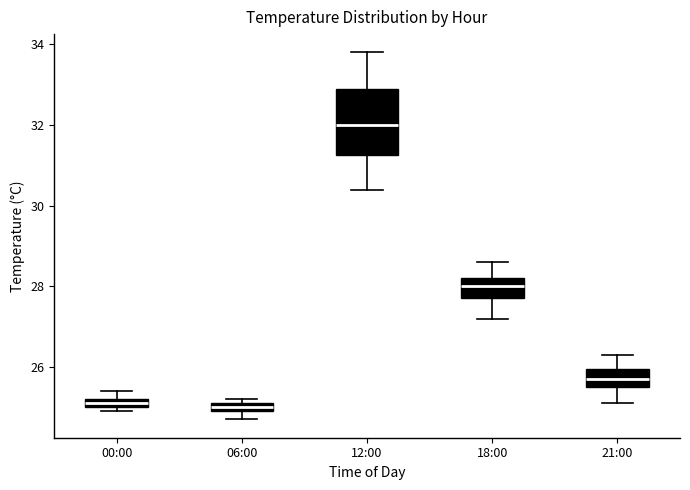

Which box is the tallest, from its lower edge to its upper edge?

12:00